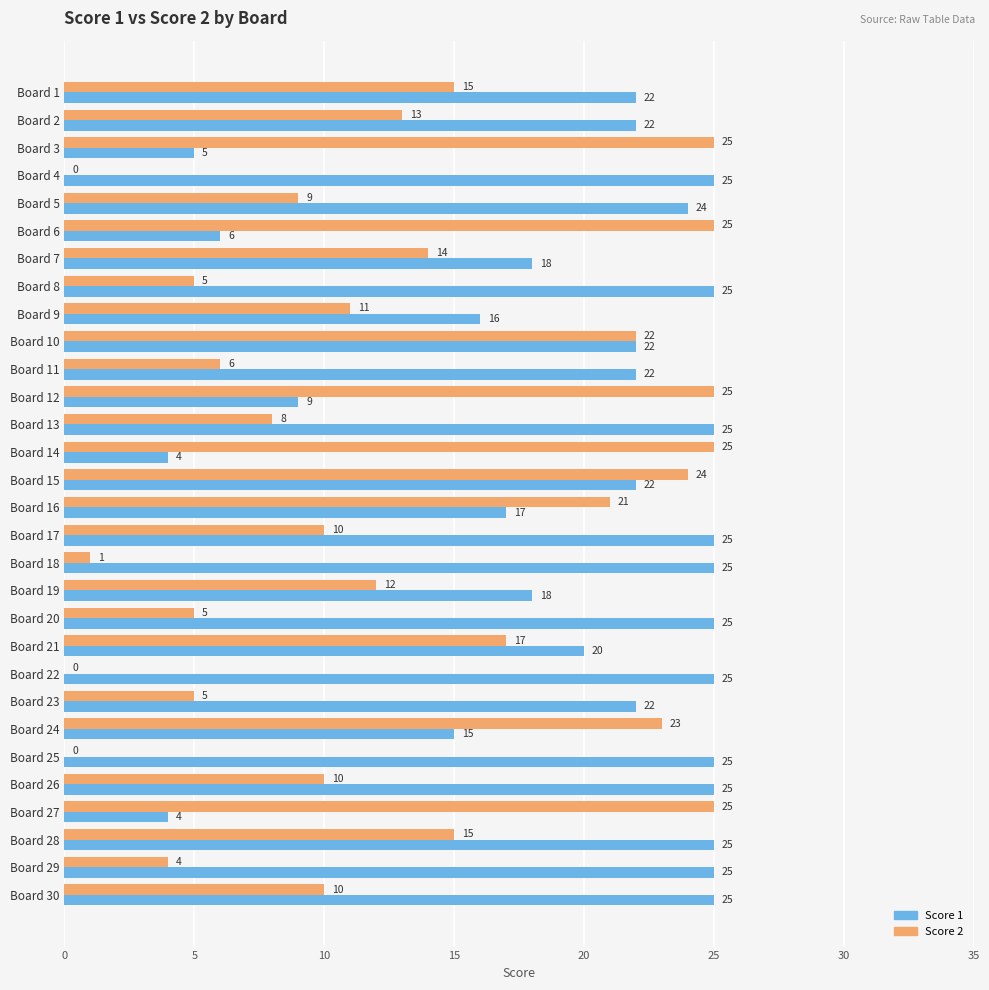

What are all the series names shown in the legend?

Score 1, Score 2